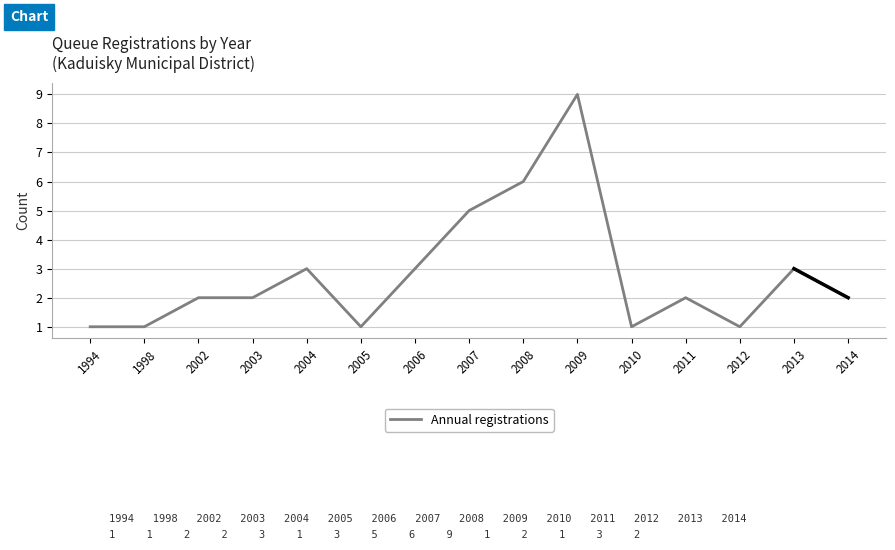

What is the maximum value shown in the chart?

9